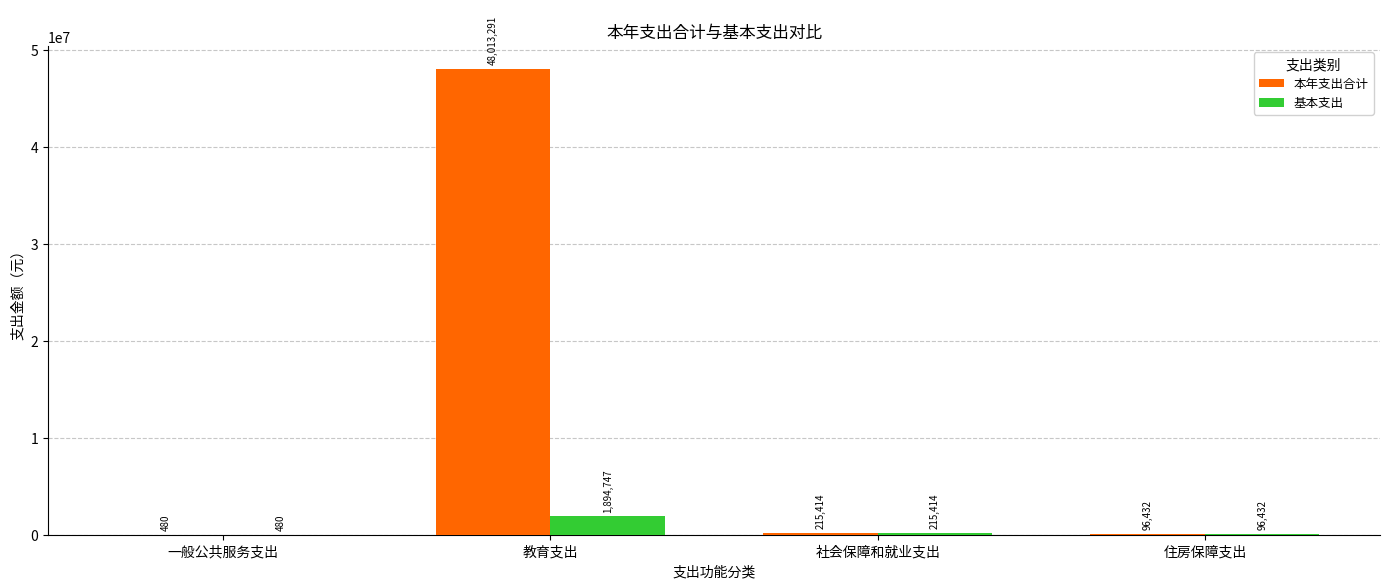

Does the chart contain stacked bars?

No